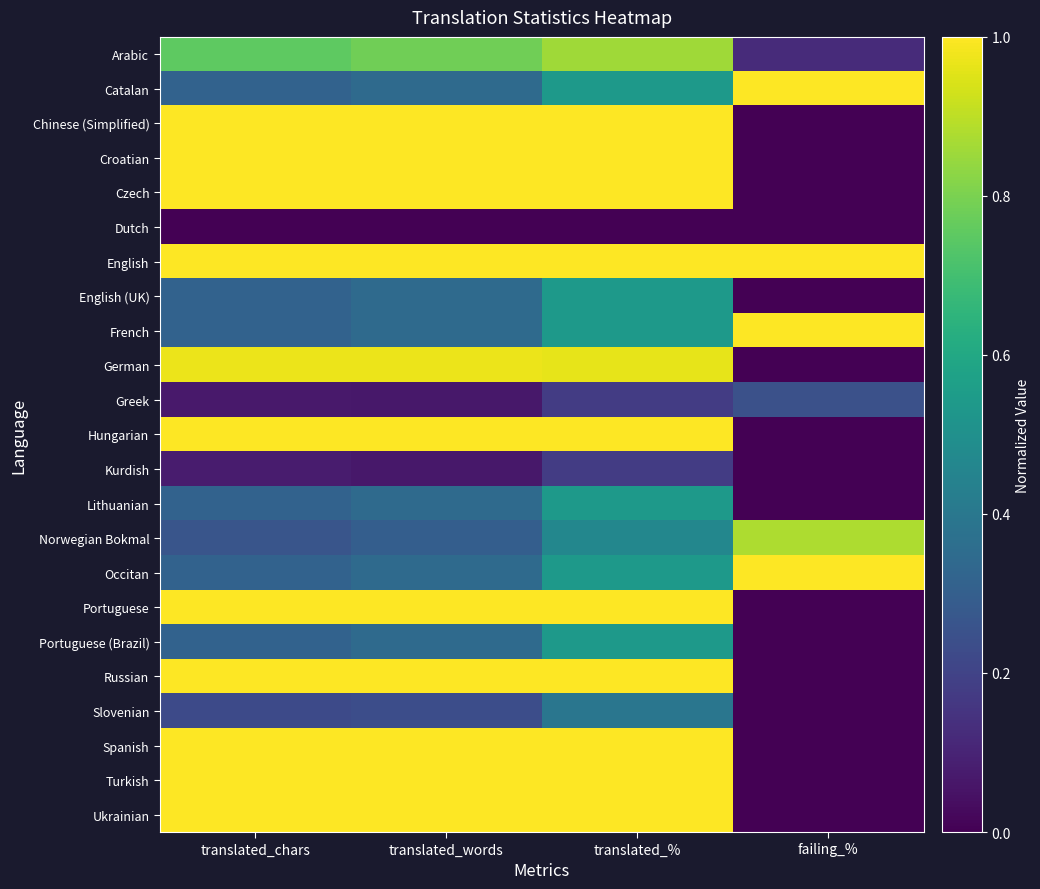

What is the greatest value displayed?

1.0